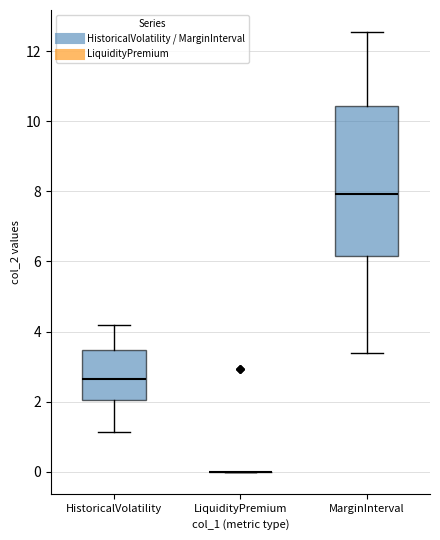

Reading left to right, read every box against the y-axis: the position of its median line, the range the box covers, and the ends of its whiskers. The values are not printed on the chart, so give them approximately, as read against the axis.

HistoricalVolatility: median 2.6, box 2.0 to 3.4, whiskers 1.2 to 4.2
LiquidityPremium: box collapsed to a line at 0.0, whiskers 0.0 to 0.0
MarginInterval: median 8.0, box 6.2 to 10.4, whiskers 3.4 to 12.6